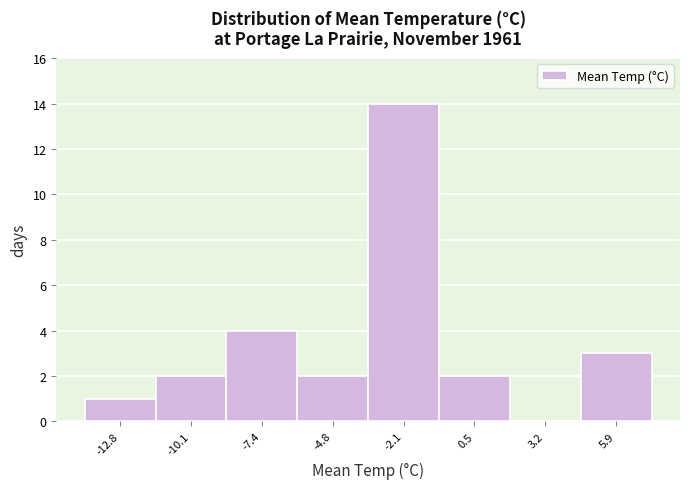

Which range on the x-axis has the tallest bar?

-3.5 to -1.0